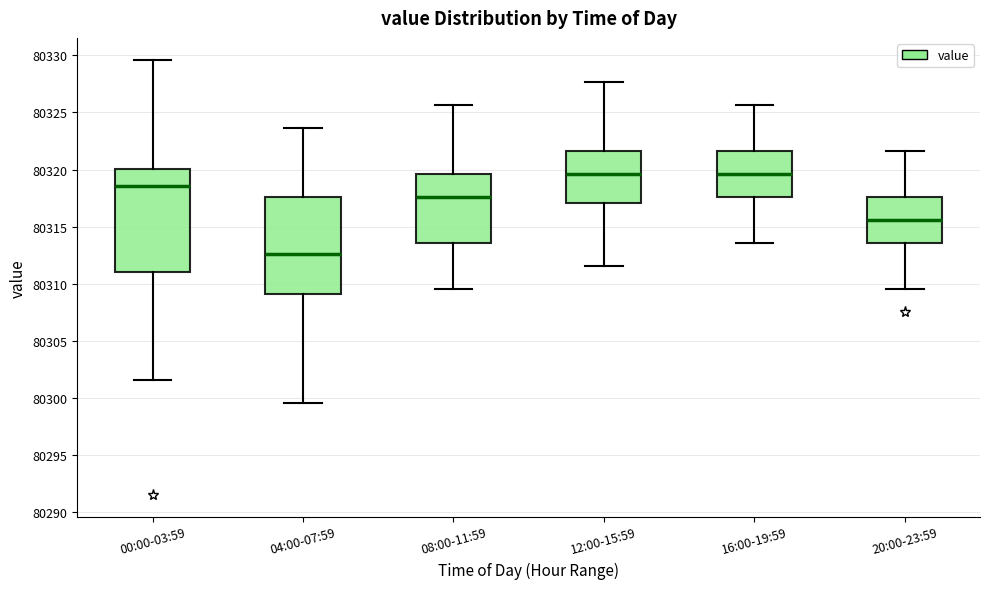

Comparing the boxes themselves (not the whiskers), which one is the tallest?

00:00-03:59